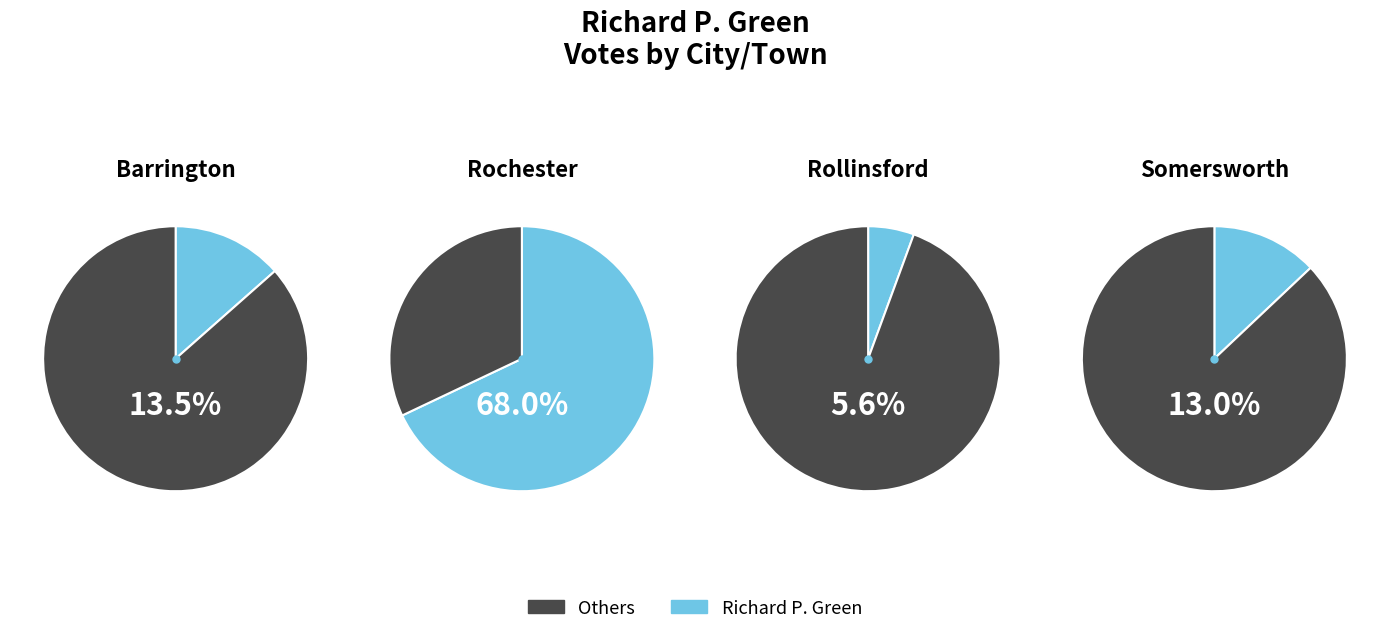

Which category has the biggest portion of the pie?

Rochester